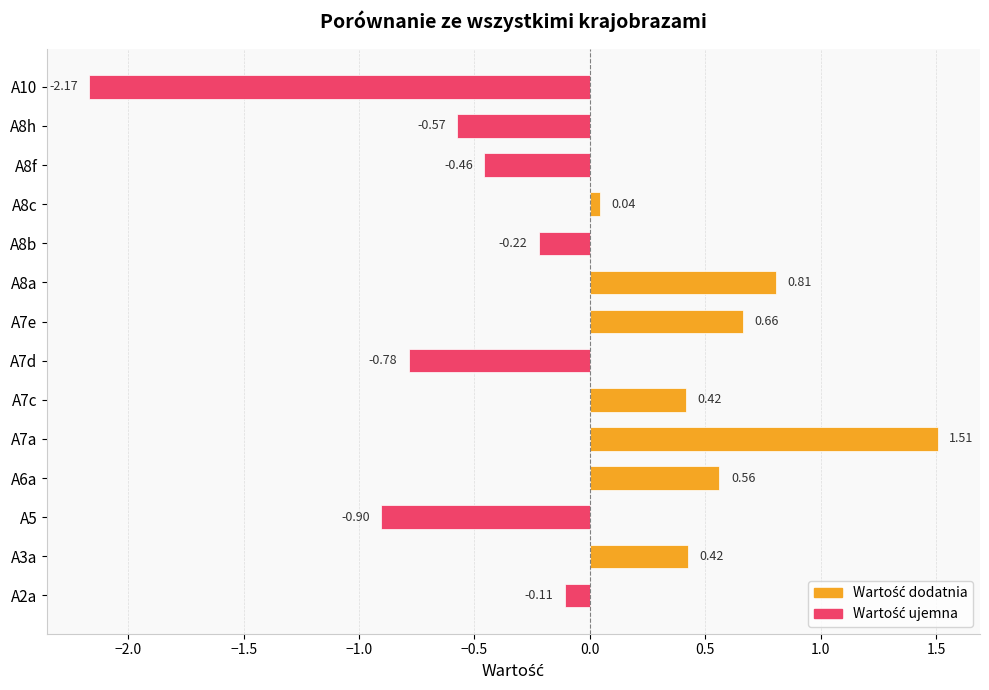

What is the difference between the maximum and minimum values?

3.7